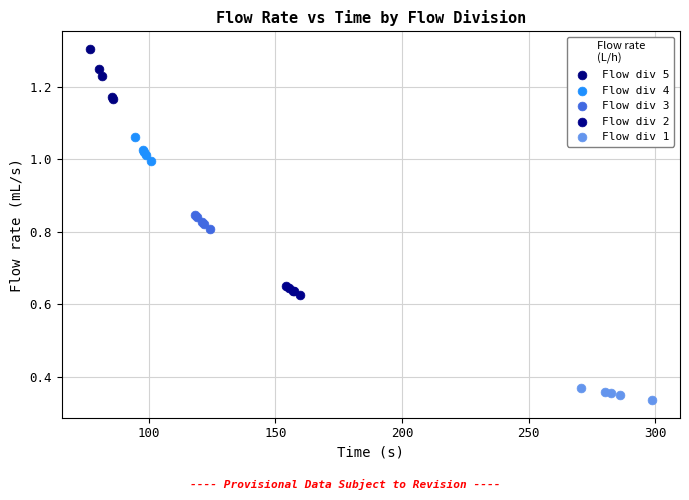

Which series contains the lowest Y value?

Flow div 1